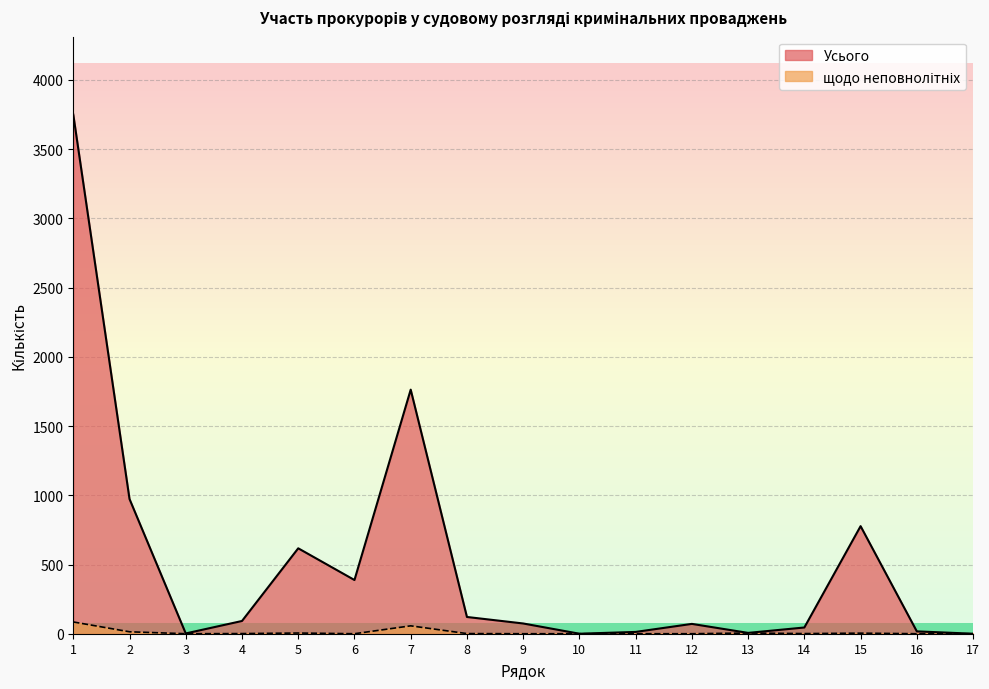

Is it true that Усього equals 29 at 14?

False